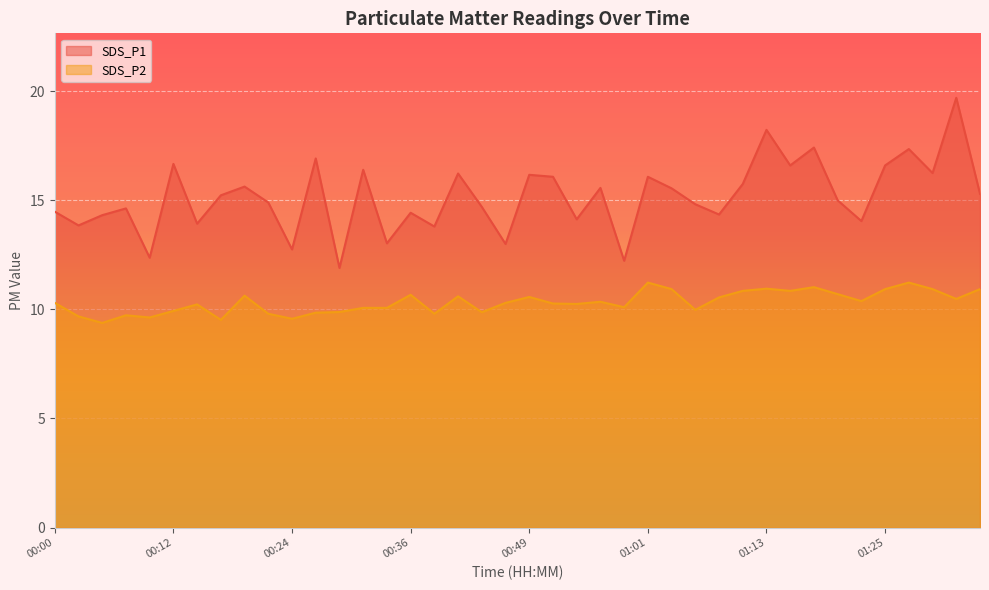

Between 00:53 and 01:10, which is larger?

01:10